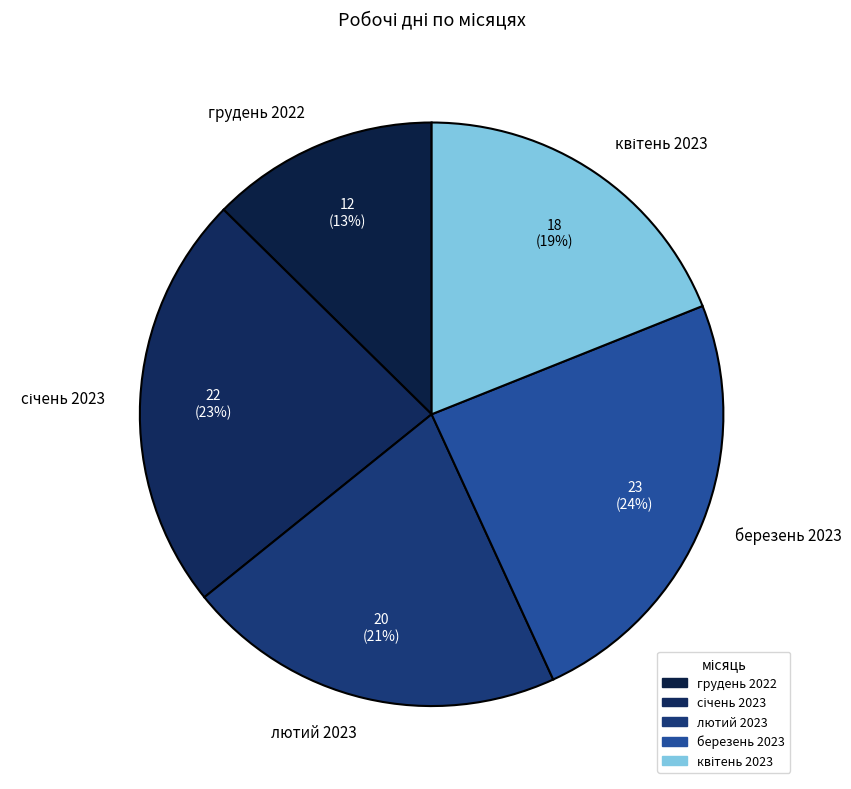

How many segments does this pie chart have?

5